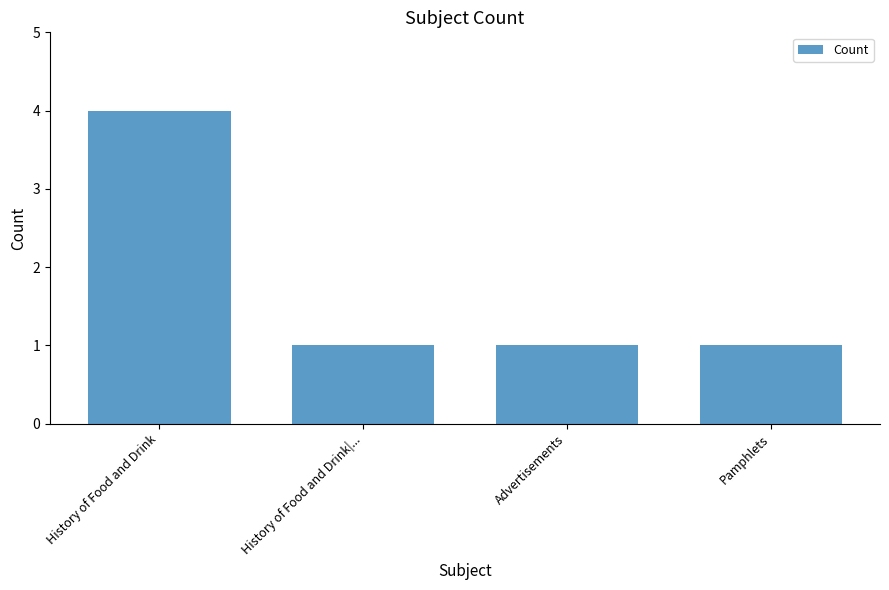

Which label corresponds to the largest value in the chart?

History of Food and Drink